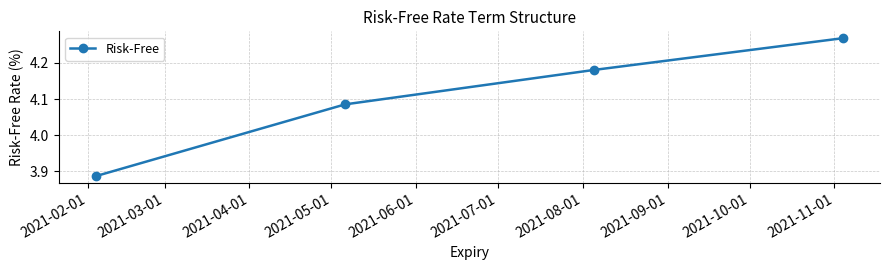

True or false: there are more than 0 points higher than both neighbors.

False